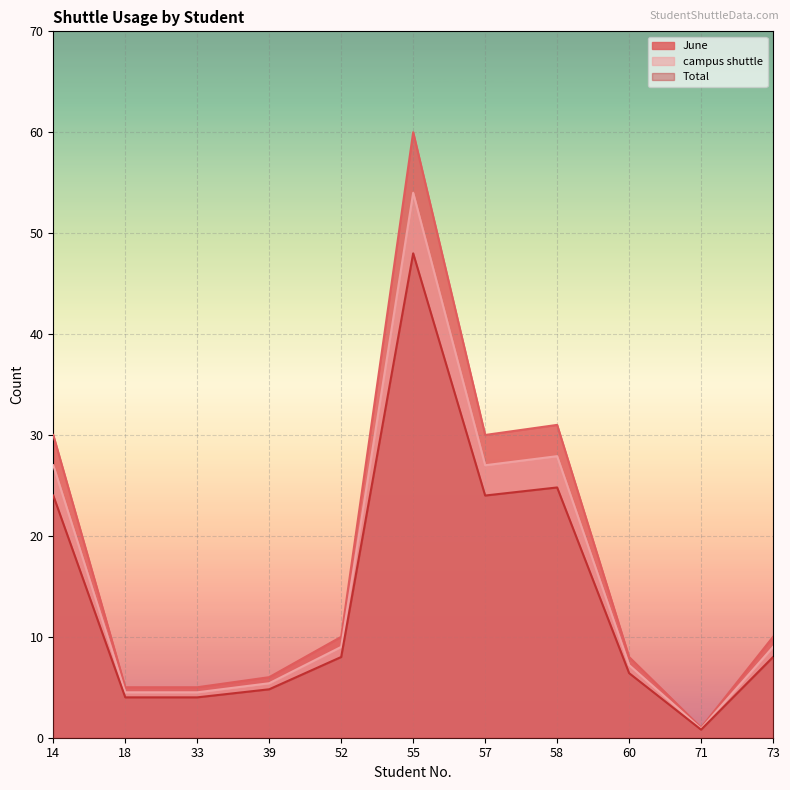

At which category does the chart reach its peak across all series?

55